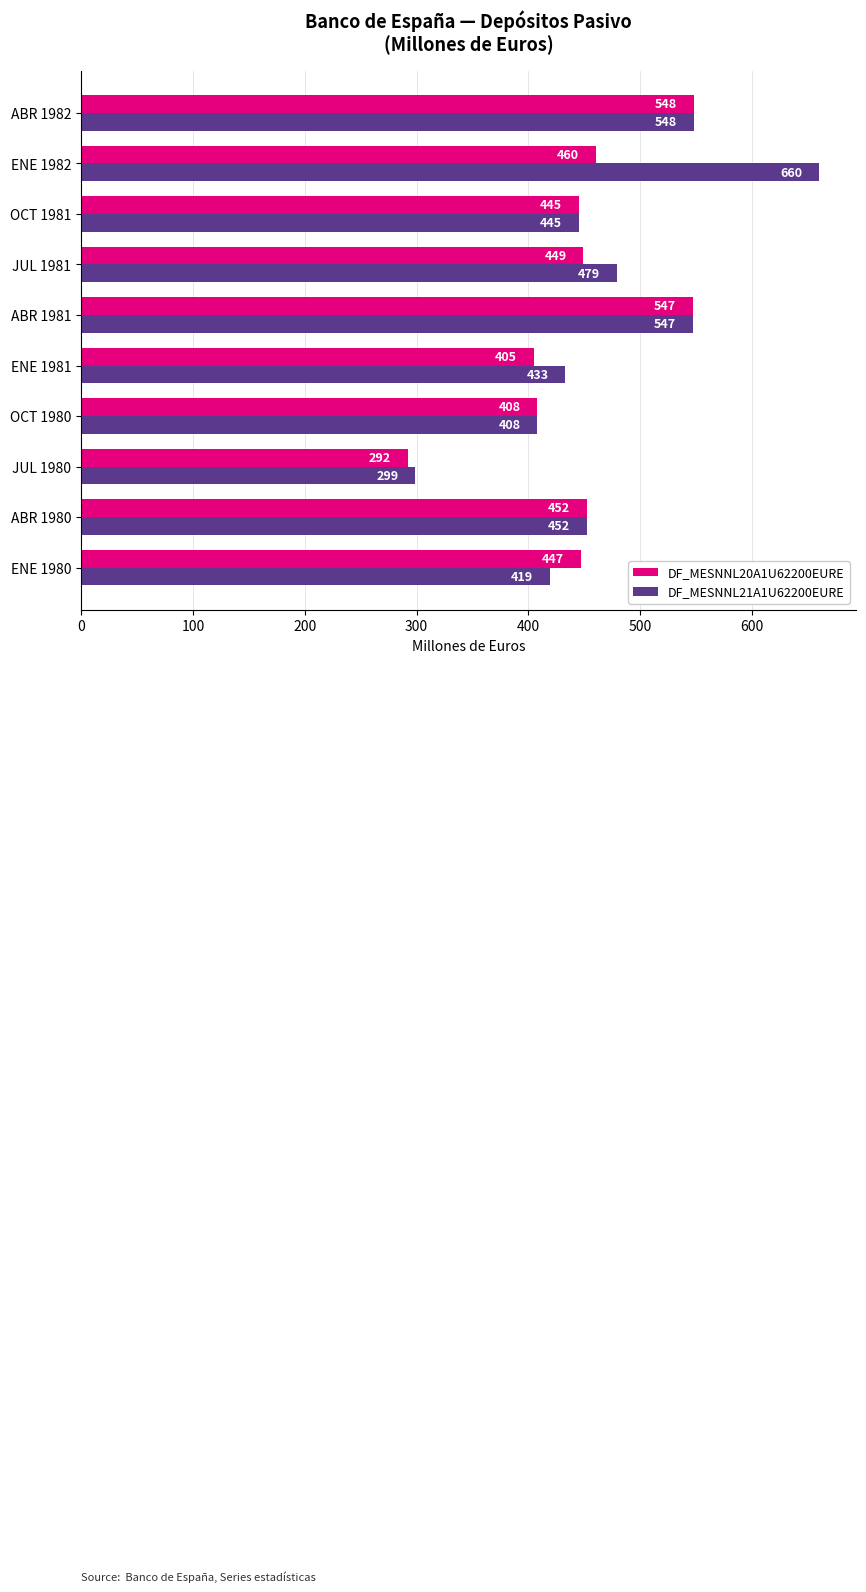

At how many categories does at least one series exceed 511?

3